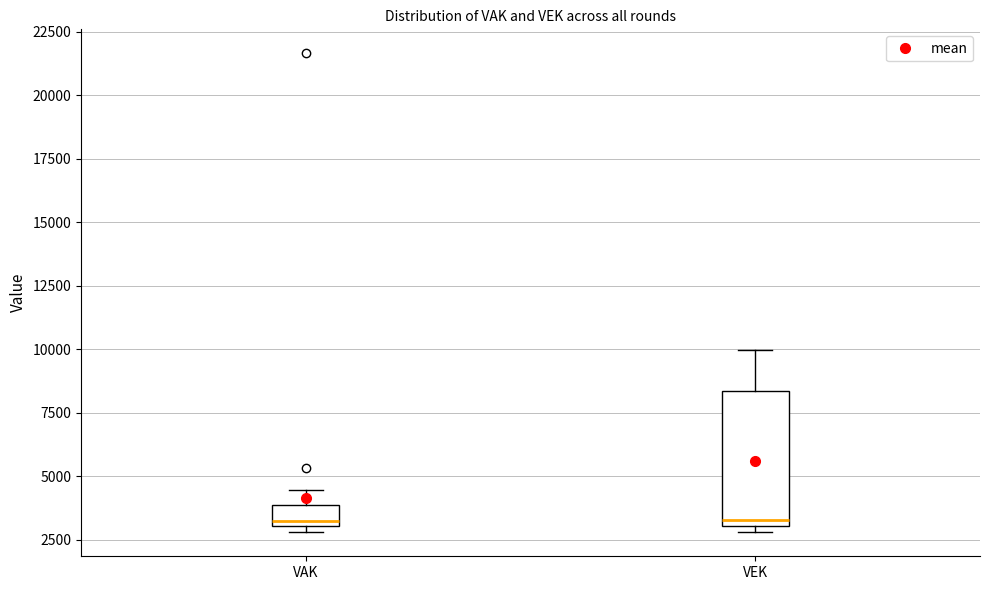

Where does the upper whisker of the box for VAK end on the y-axis? The values are not printed on the chart, so give them approximately, as read against the axis.

4500